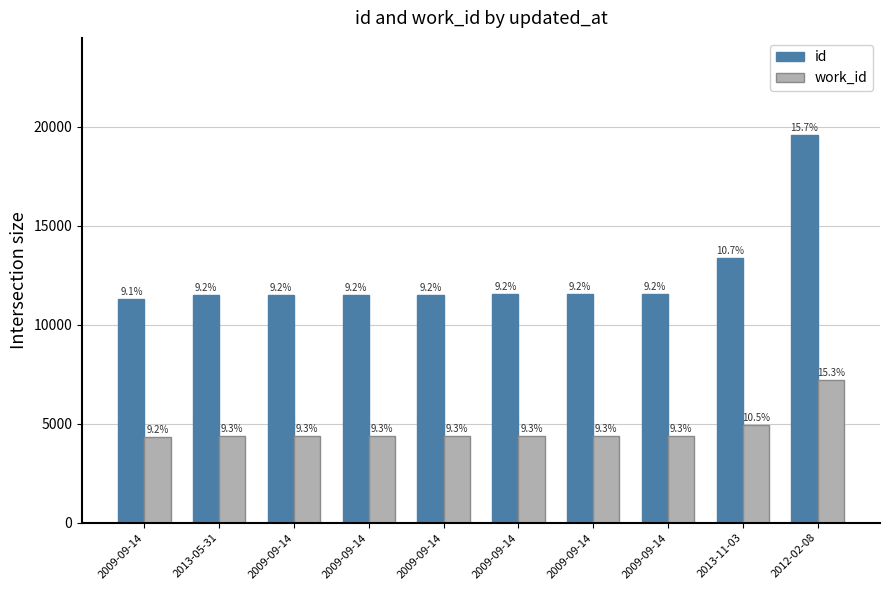

What are all the series names shown in the legend?

id, work_id